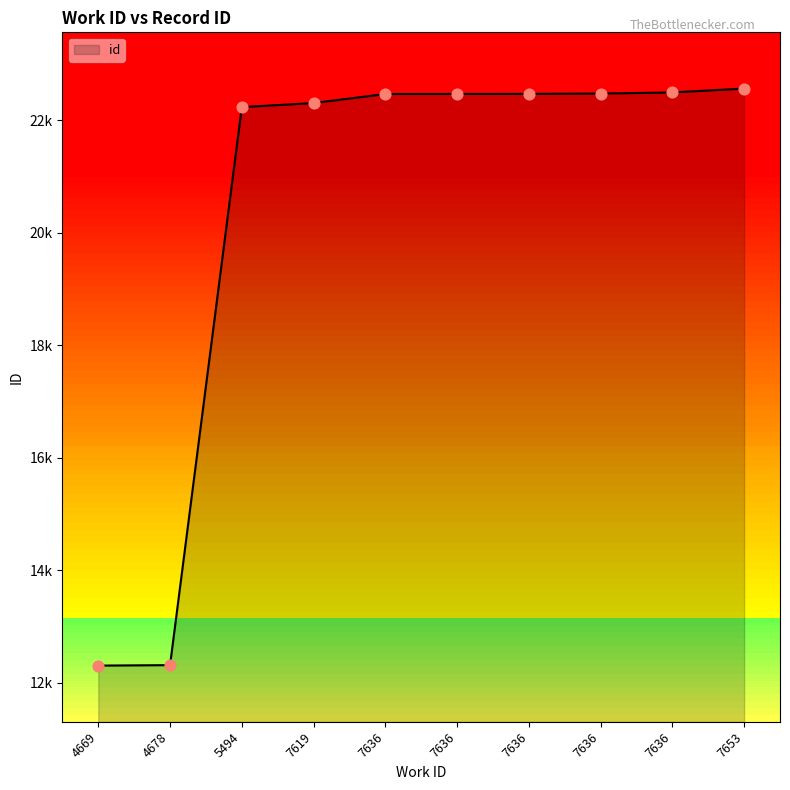

What is the change in value from 7636 to 7636?

+28